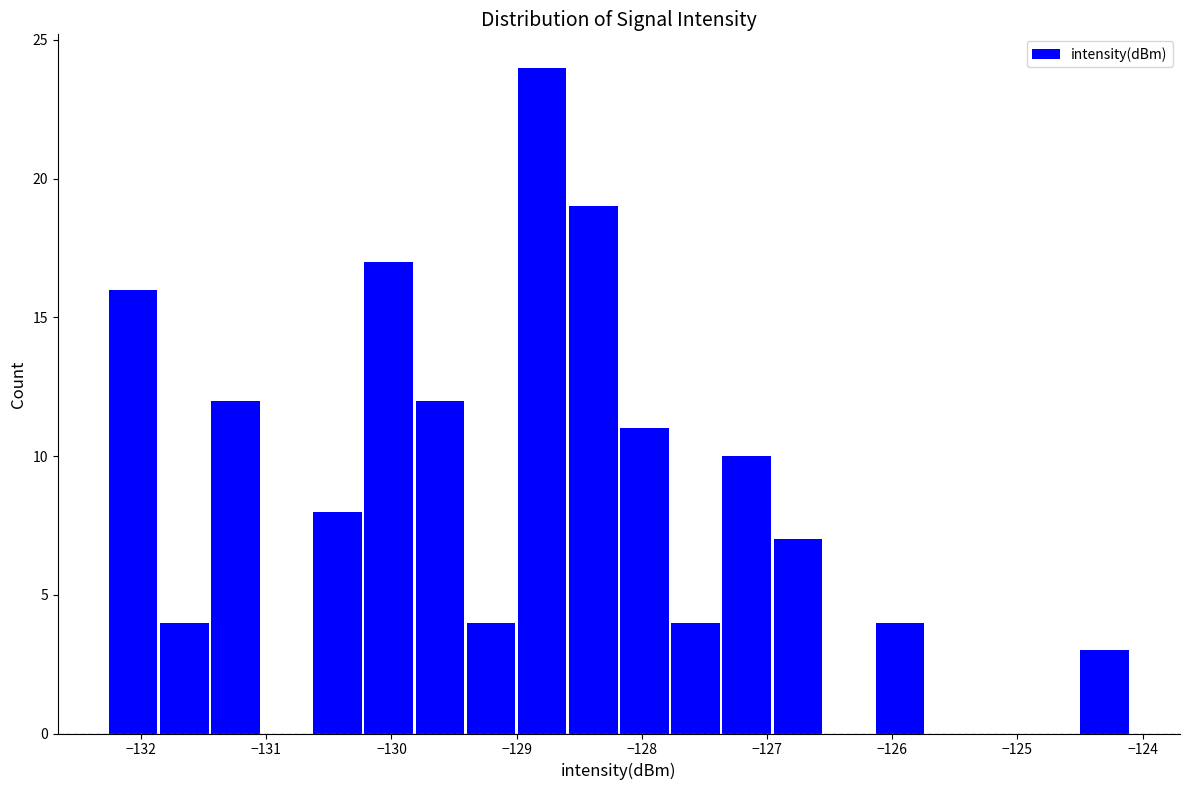

Over which range of the x-axis is the bar tallest?

-129.0 to -128.6